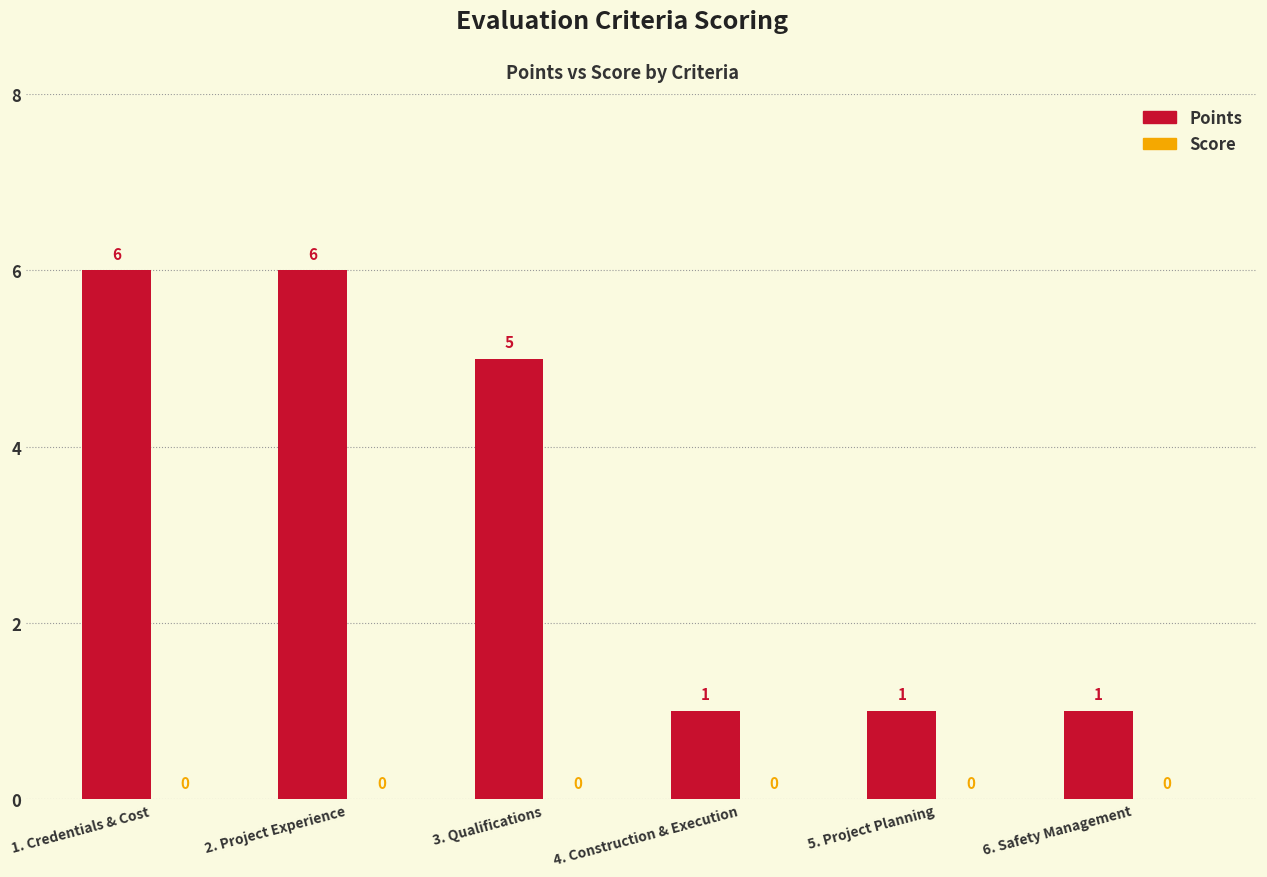

The chart shows a value of 5 at 3. Qualifications. True or false?

True